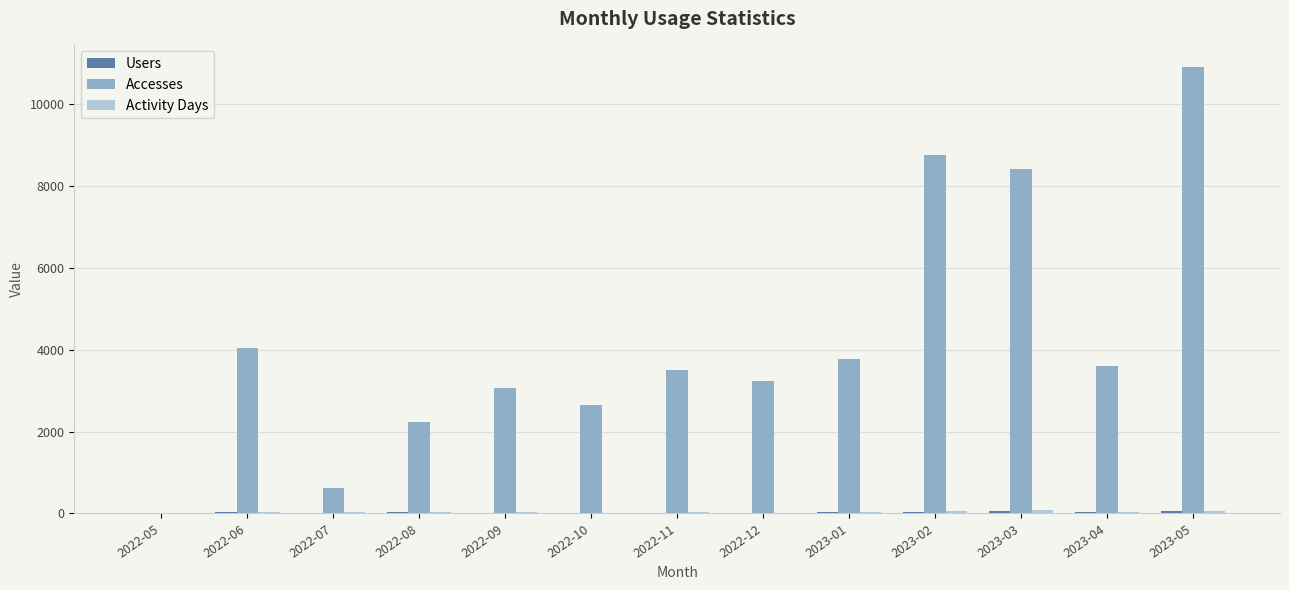

What is the sum of all Accesses values?

54738